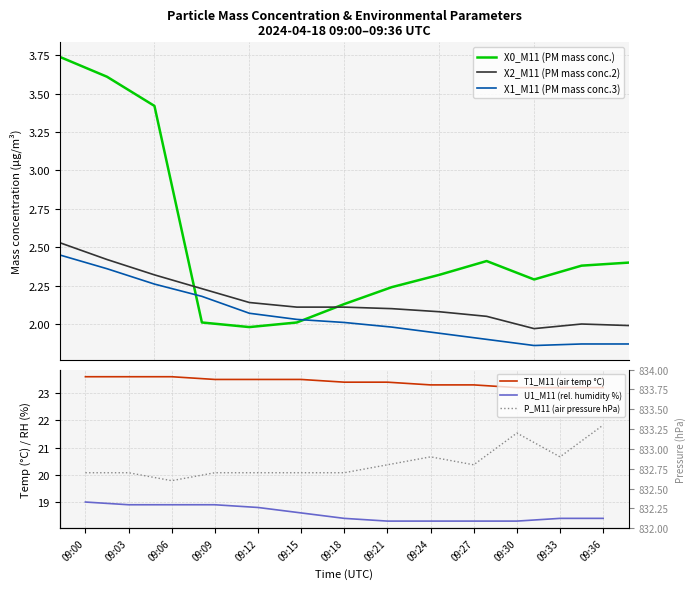

Is this an area chart (filled region under the line)?

No